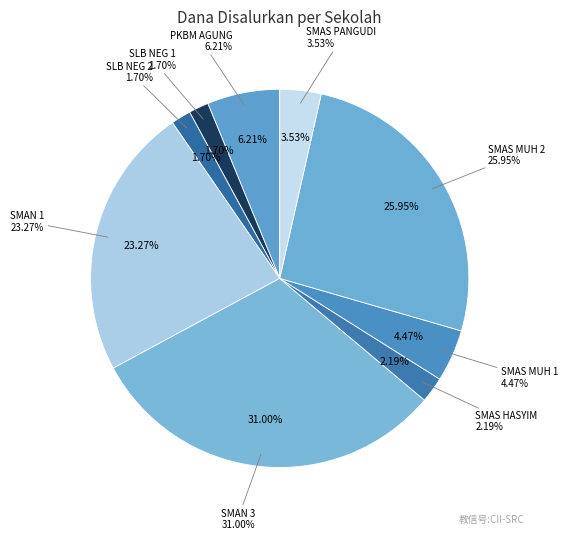

What is the ratio of the value at SMAS HASYIM ASY ARI to the value at SLB NEGERI 2 PEMALANG?

1.3